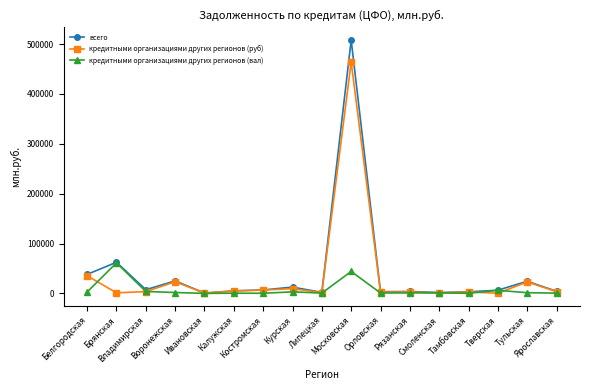

What is the maximum value for всего?

507819